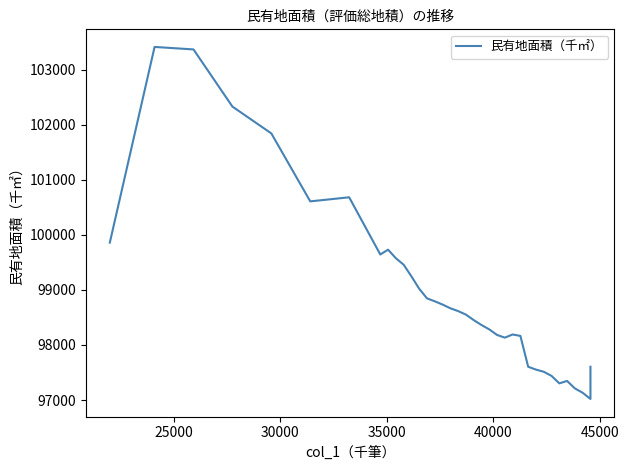

What is the sum of all values?

3562499.7